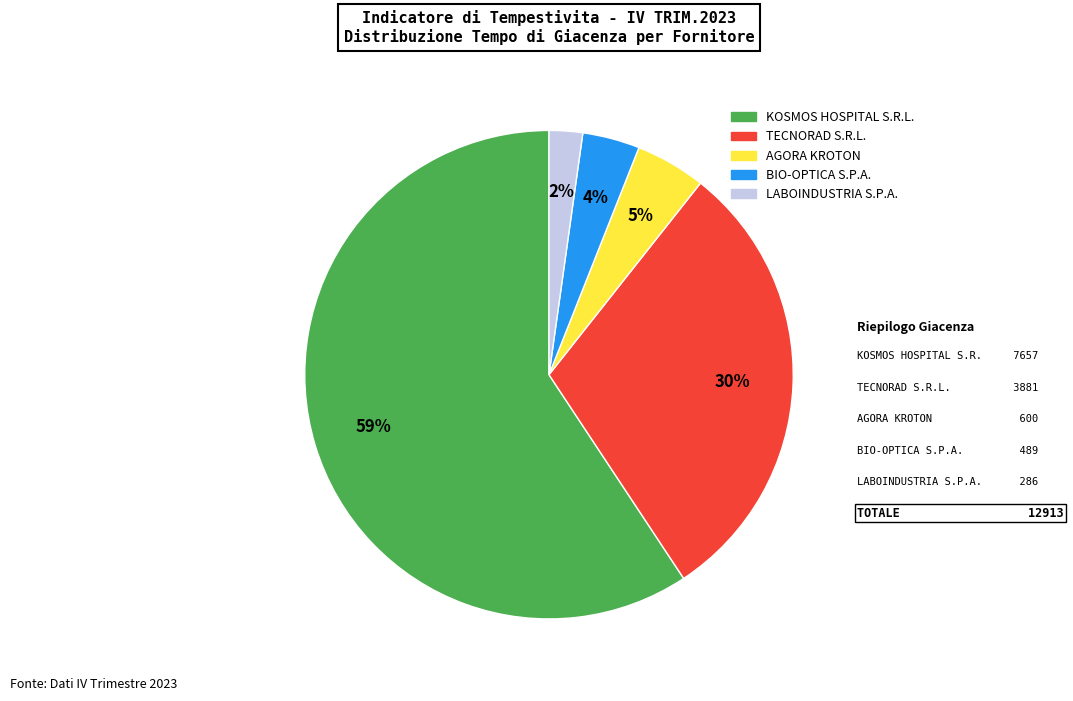

Is there any slice that represents more than half of the pie?

Yes